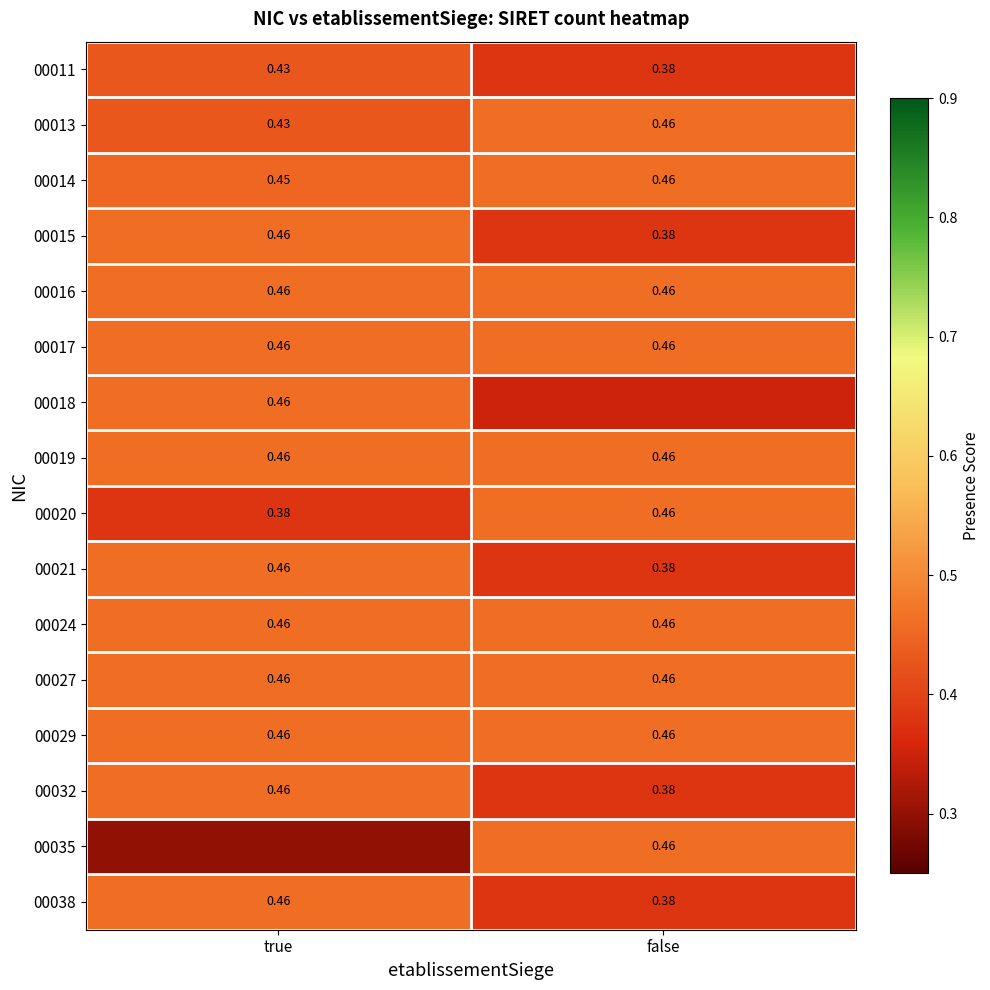

Count the number of data series in this chart.

16